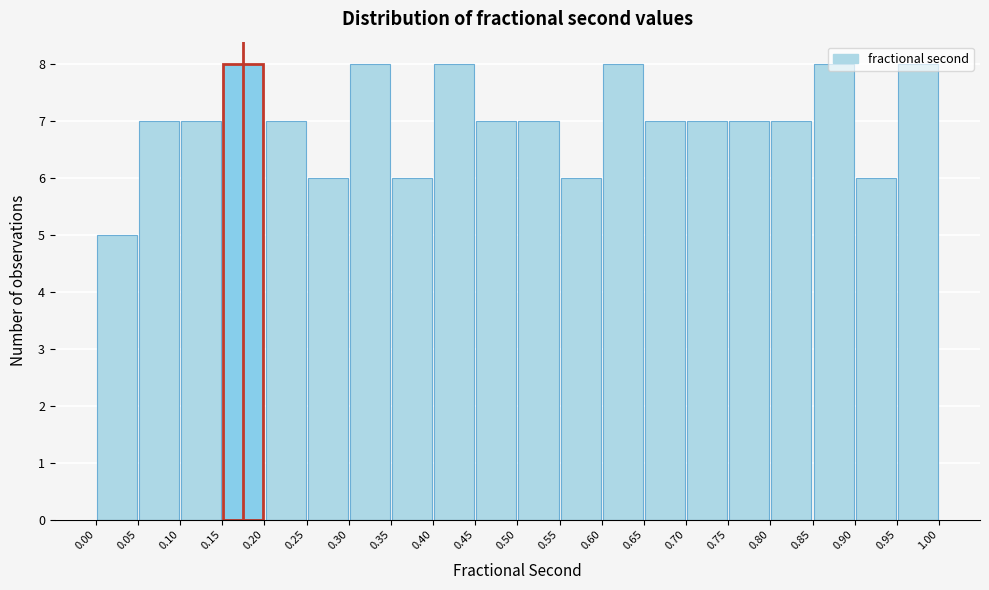

Reading left to right, list every bar in this chart as the range it spans on the x-axis followed by its height. The values are not printed on the chart, so give them approximately, as read against the axis.

0.00 to 0.05: 5
0.05 to 0.10: 7
0.10 to 0.15: 7
0.15 to 0.20: 8
0.20 to 0.25: 7
0.25 to 0.30: 6
0.30 to 0.35: 8
0.35 to 0.40: 6
0.40 to 0.45: 8
0.45 to 0.50: 7
0.50 to 0.55: 7
0.55 to 0.60: 6
0.60 to 0.65: 8
0.65 to 0.70: 7
0.70 to 0.75: 7
0.75 to 0.80: 7
0.80 to 0.85: 7
0.85 to 0.90: 8
0.90 to 0.95: 6
0.95 to 1.00: 8